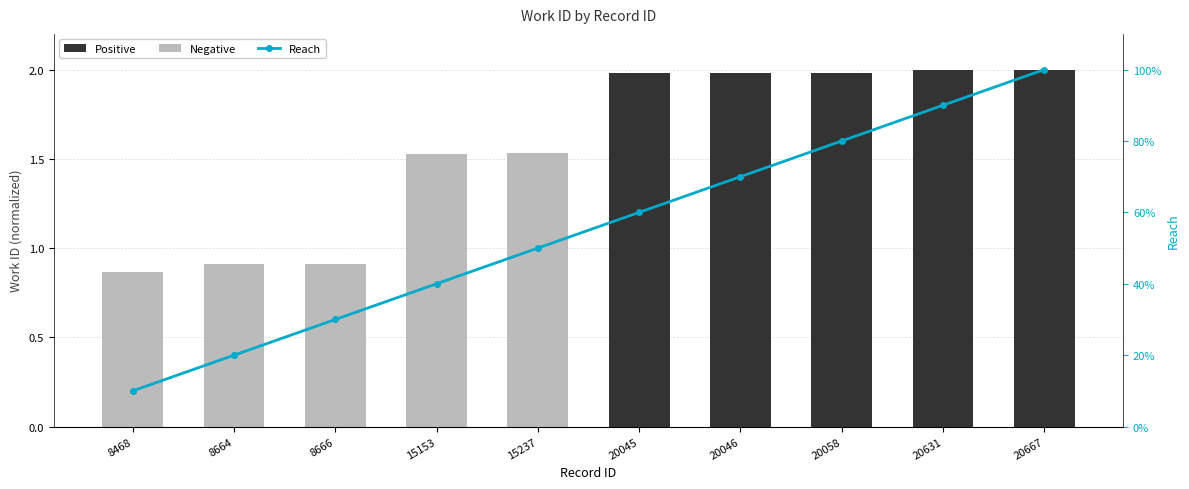

What are all the series names shown in the legend?

Positive, Negative, Reach